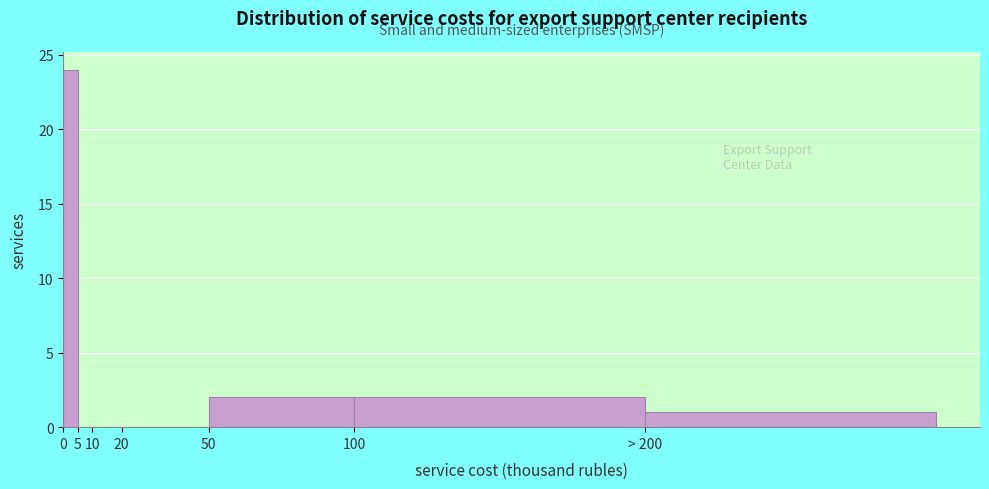

Reading right to left, extract all data points from this chart.

> 200=1	100=2	50=2	20=0	10=0	5=0	0=24